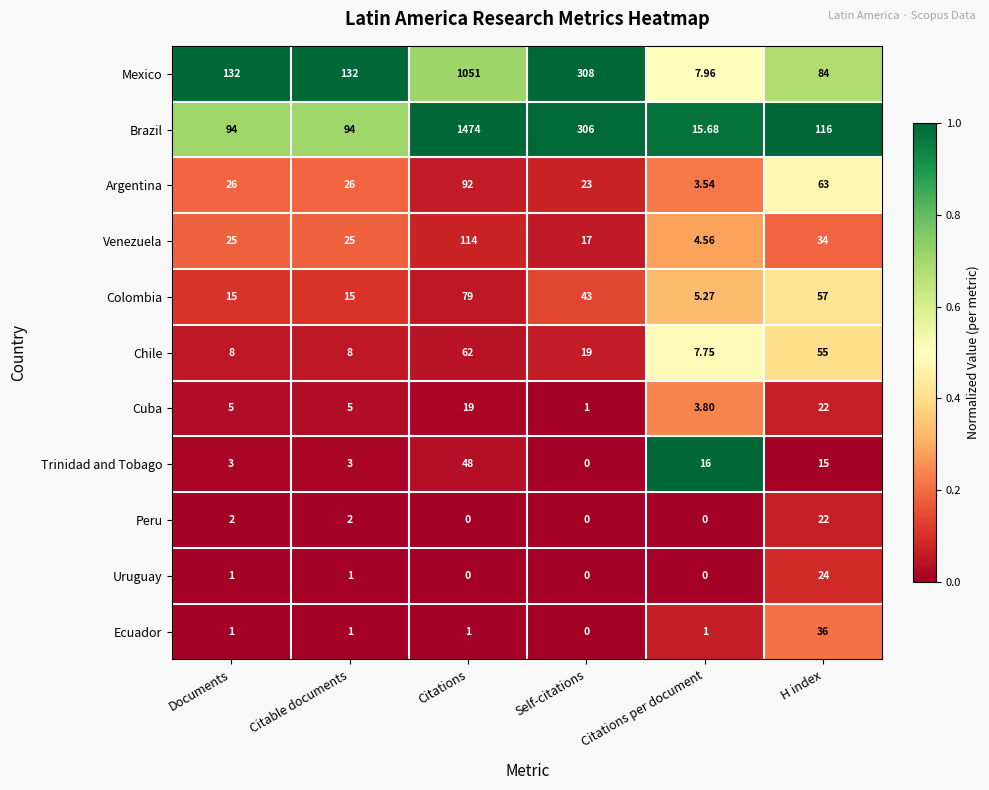

At which label does Venezuela reach its peak?

Citations